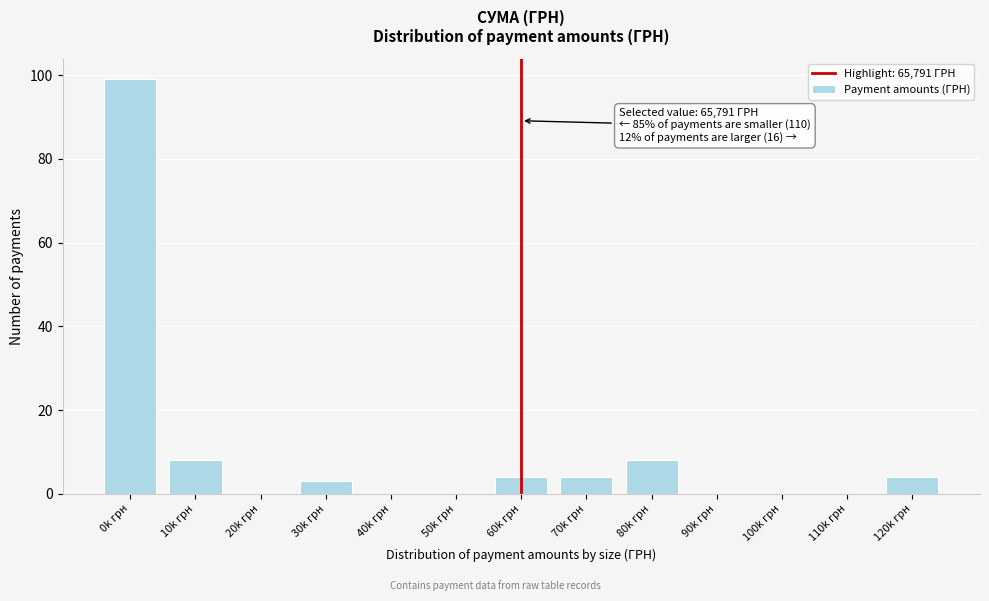

Reading right to left, extract all data points from this chart.

120k грн=4	110k грн=0	100k грн=0	90k грн=0	80k грн=8	70k грн=4	60k грн=4	50k грн=0	40k грн=0	30k грн=3	20k грн=0	10k грн=8	0k грн=99